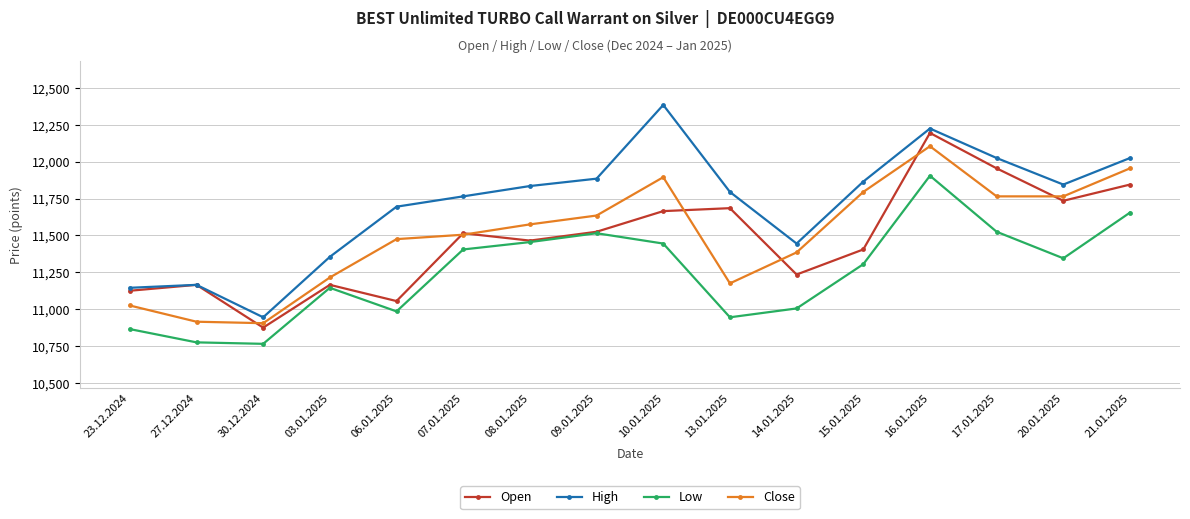

What is the spread (max minus min) of values at 03.01.2025?

210